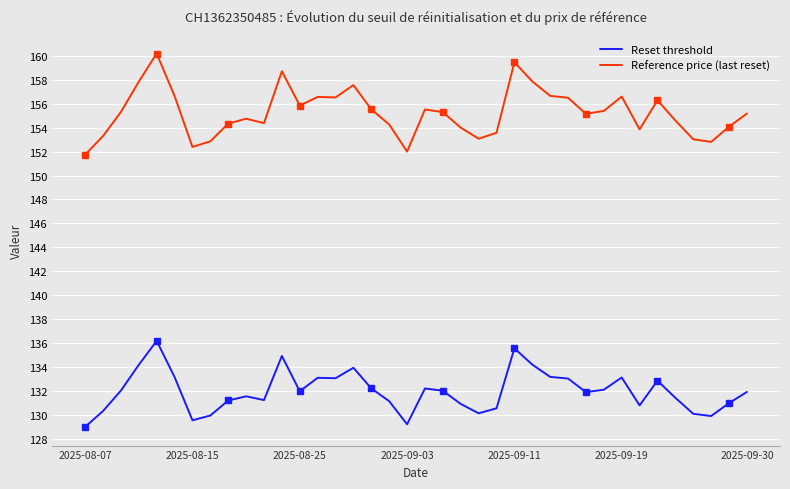

True or false: Reset threshold and Reference price (last reset) intersect in this chart.

False